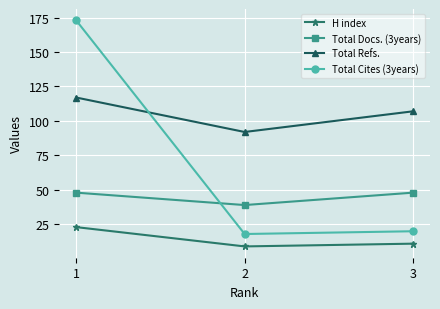

What is the sum of the Total Cites (3years) values at 1 and 2?

191